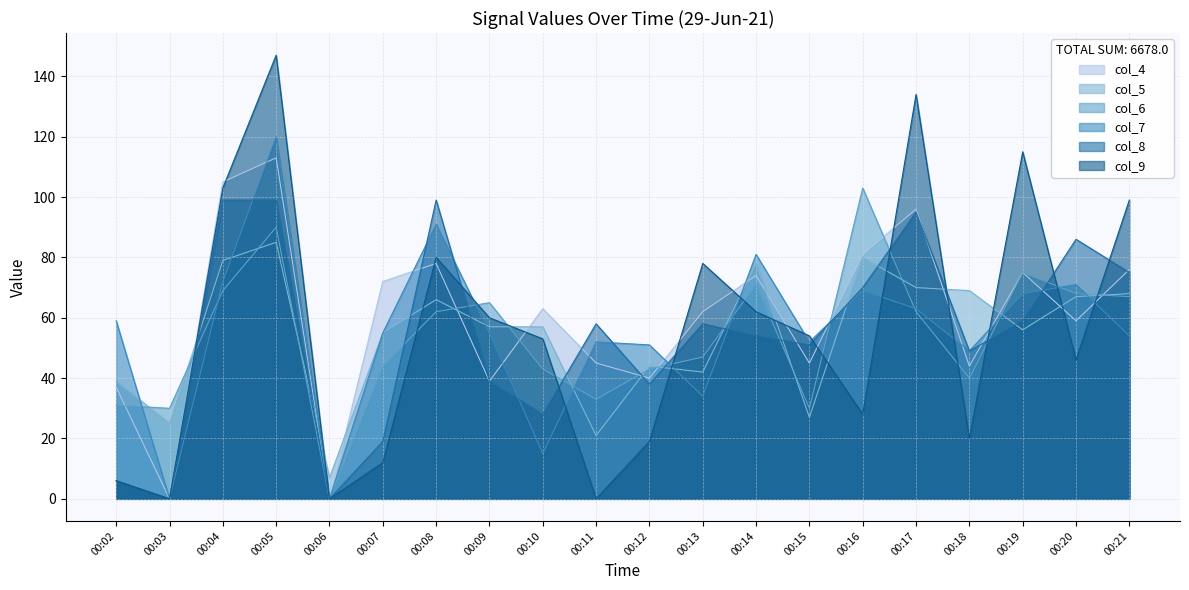

What are all the series names shown in the legend?

col_4, col_5, col_6, col_7, col_8, col_9